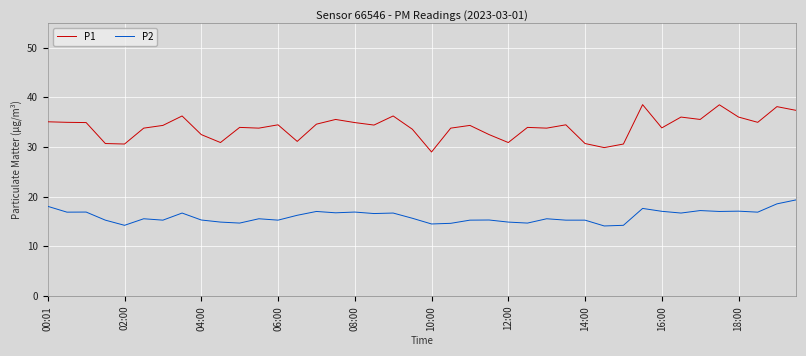

True or false: P1 and P2 cross at least once.

False